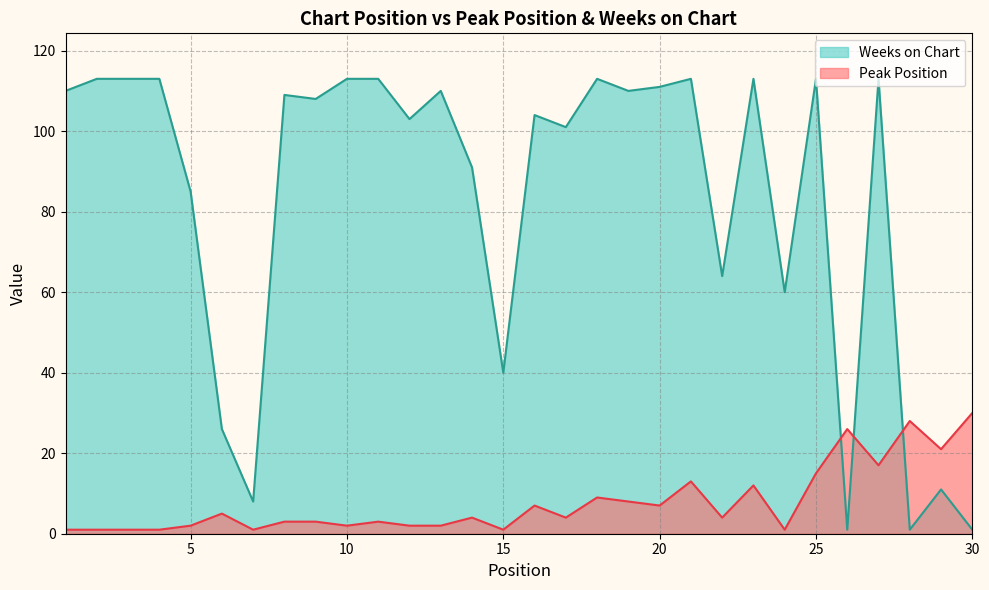

Reading left to right, what are all the values shown in this chart?

Peak Position: 1=1	2=1	3=1	4=1	5=2	6=5	7=1	8=3	9=3	10=2	11=3	12=2	13=2	14=4	15=1	16=7	17=4	18=9	19=8	20=7	21=13	22=4	23=12	24=1	25=15	26=26	27=17	28=28	29=21	30=30
Weeks on Chart: 1=110	2=113	3=113	4=113	5=85	6=26	7=8	8=109	9=108	10=113	11=113	12=103	13=110	14=91	15=40	16=104	17=101	18=113	19=110	20=111	21=113	22=64	23=113	24=60	25=113	26=1	27=113	28=1	29=11	30=1